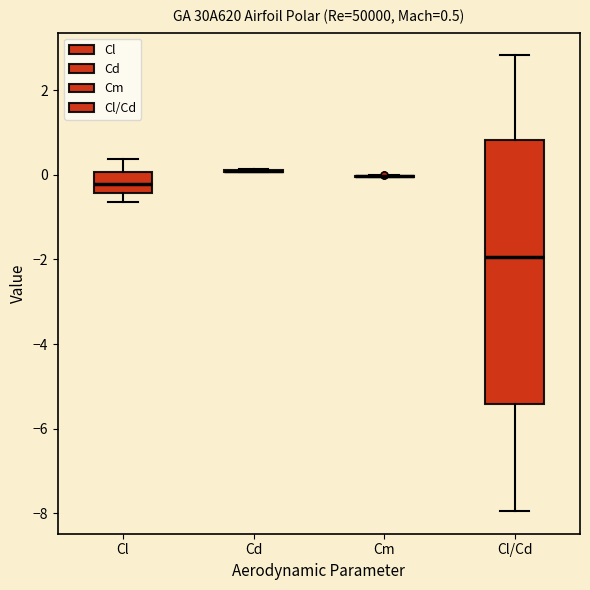

Which box is the tallest, from its lower edge to its upper edge?

Cl/Cd